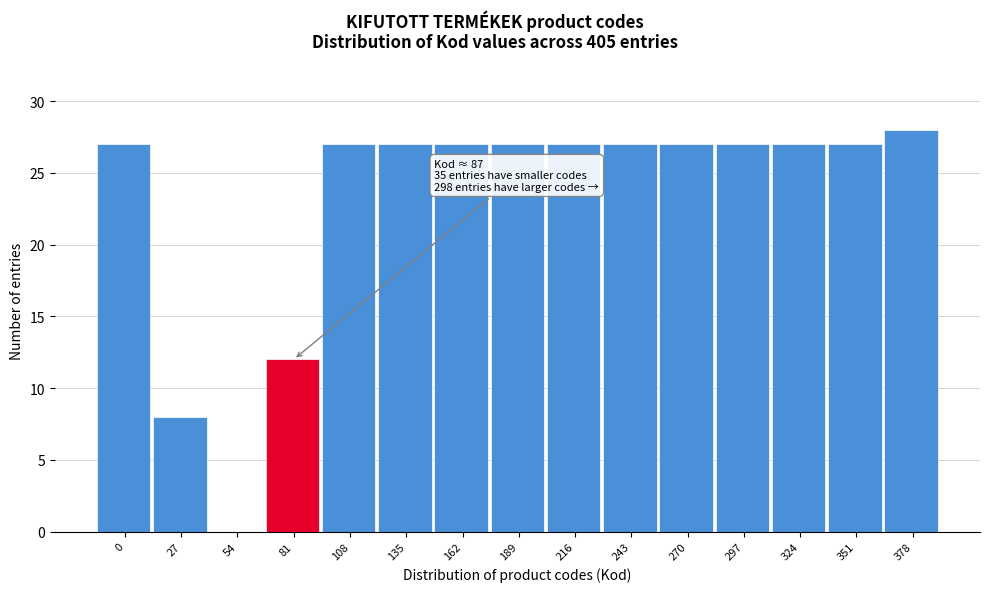

Reading right to left, list all the values displayed in this chart.

378=28	351=27	324=27	297=27	270=27	243=27	216=27	189=27	162=27	135=27	108=27	81=12	54=0	27=8	0=27